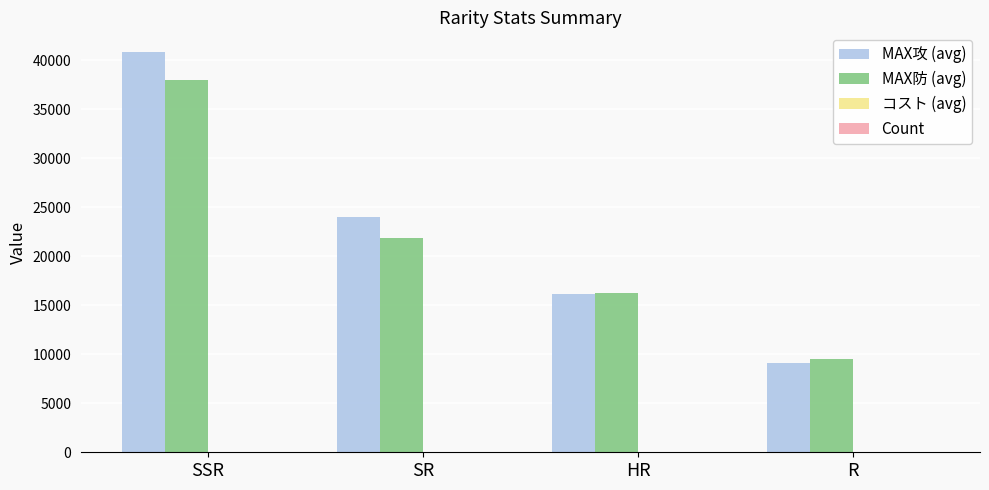

Which label corresponds to the largest value in the chart?

SSR